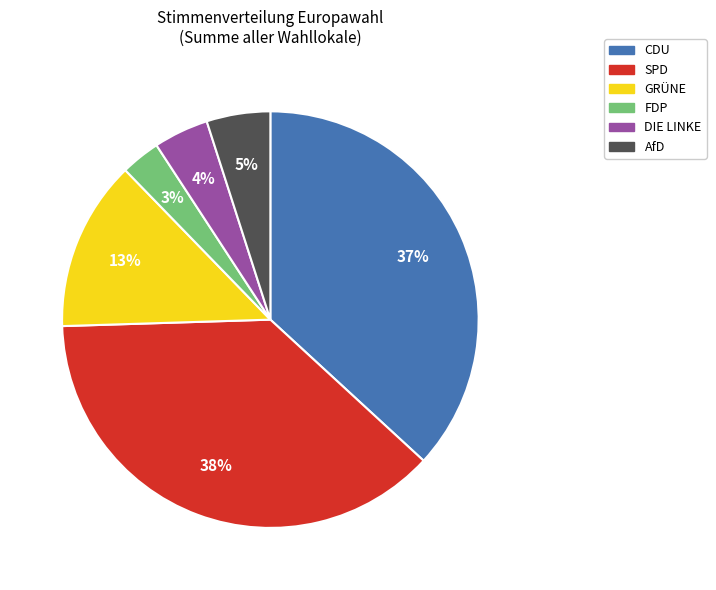

To the nearest percent, what portion does AfD represent?

5%